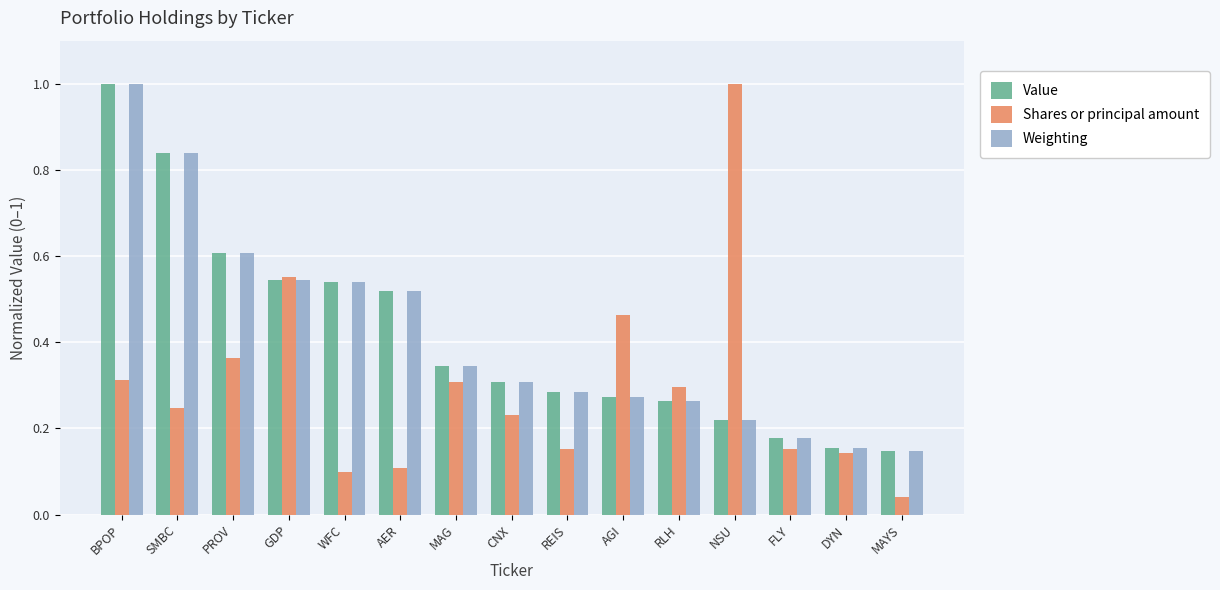

How many distinct data groups are displayed?

3